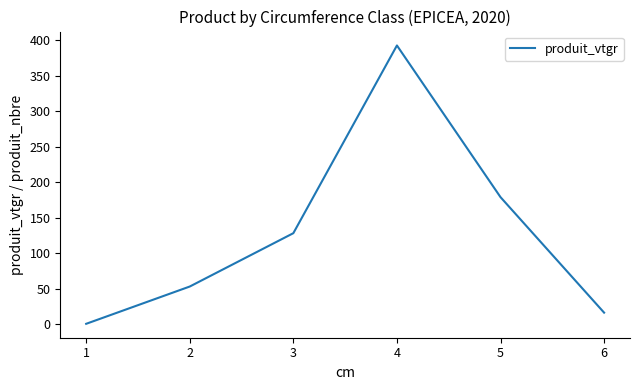

What is the difference between the second highest and second lowest values?

162.7